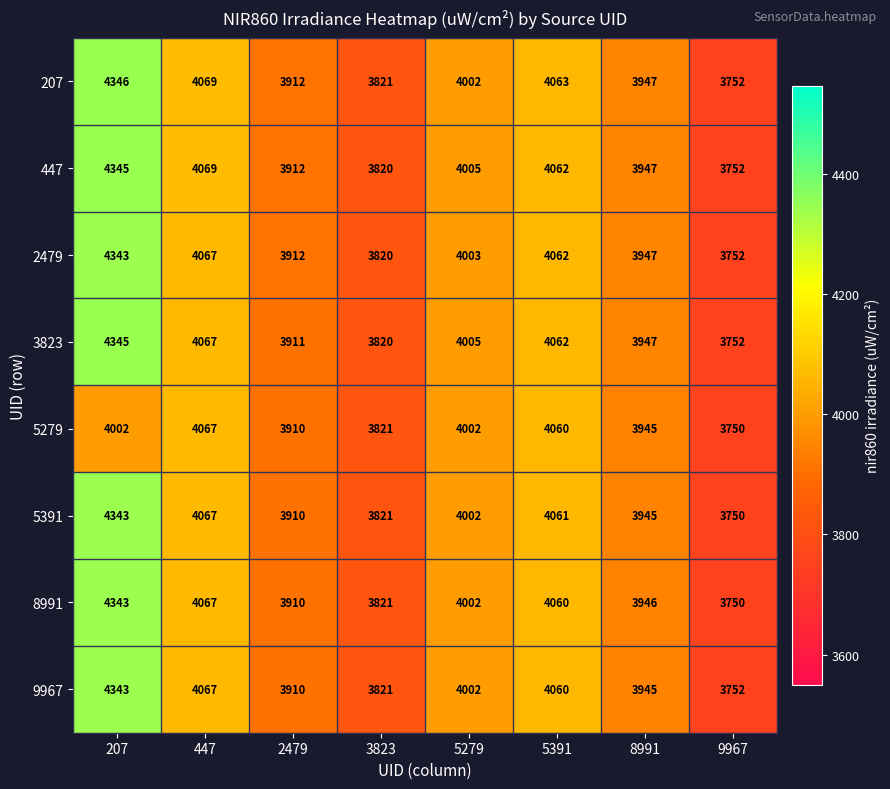

Is the value of 3823 at 447 greater than the value of 5279 at 9967?

Yes